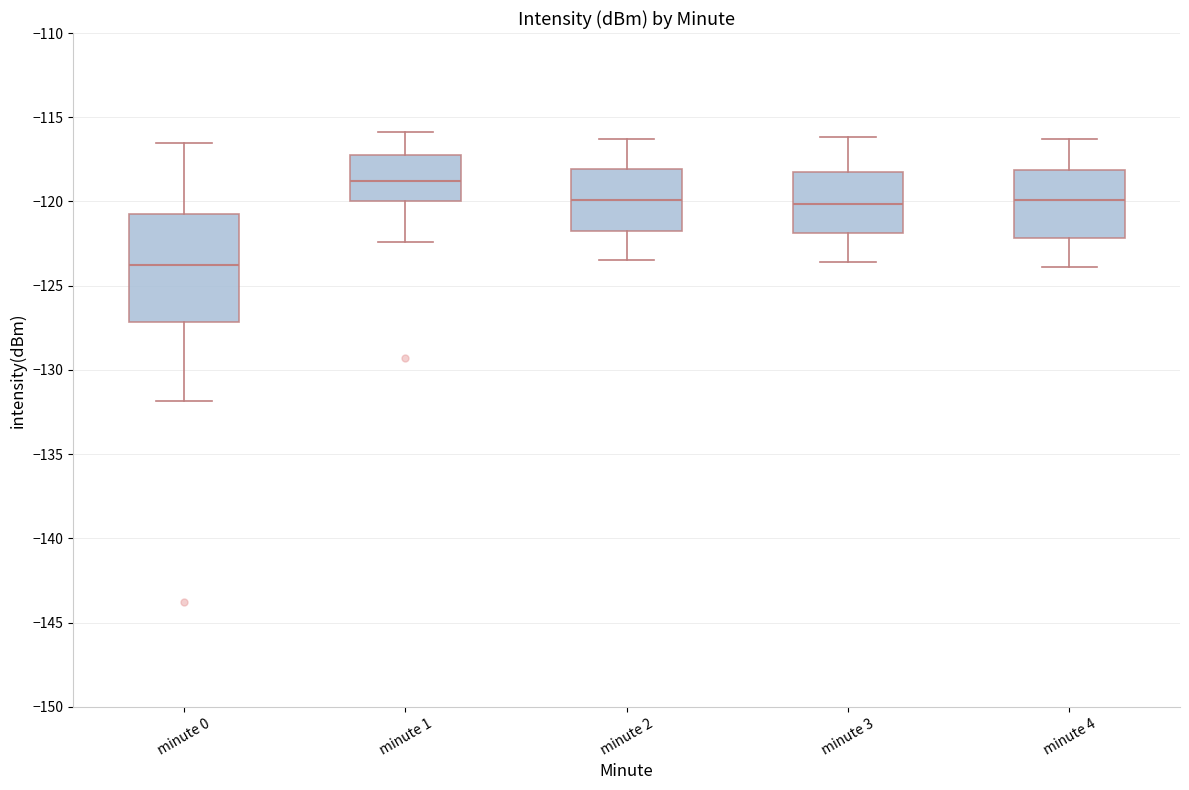

Which box is the tallest, from its lower edge to its upper edge?

minute 0